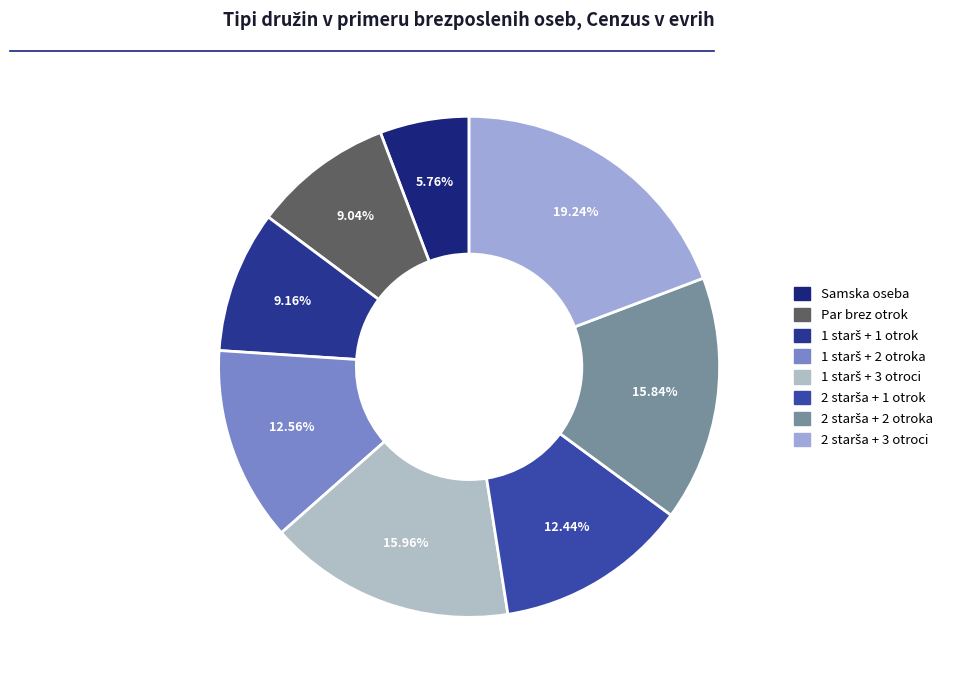

What portion of the pie excludes 1 starš + 2 otroka?

87.4%